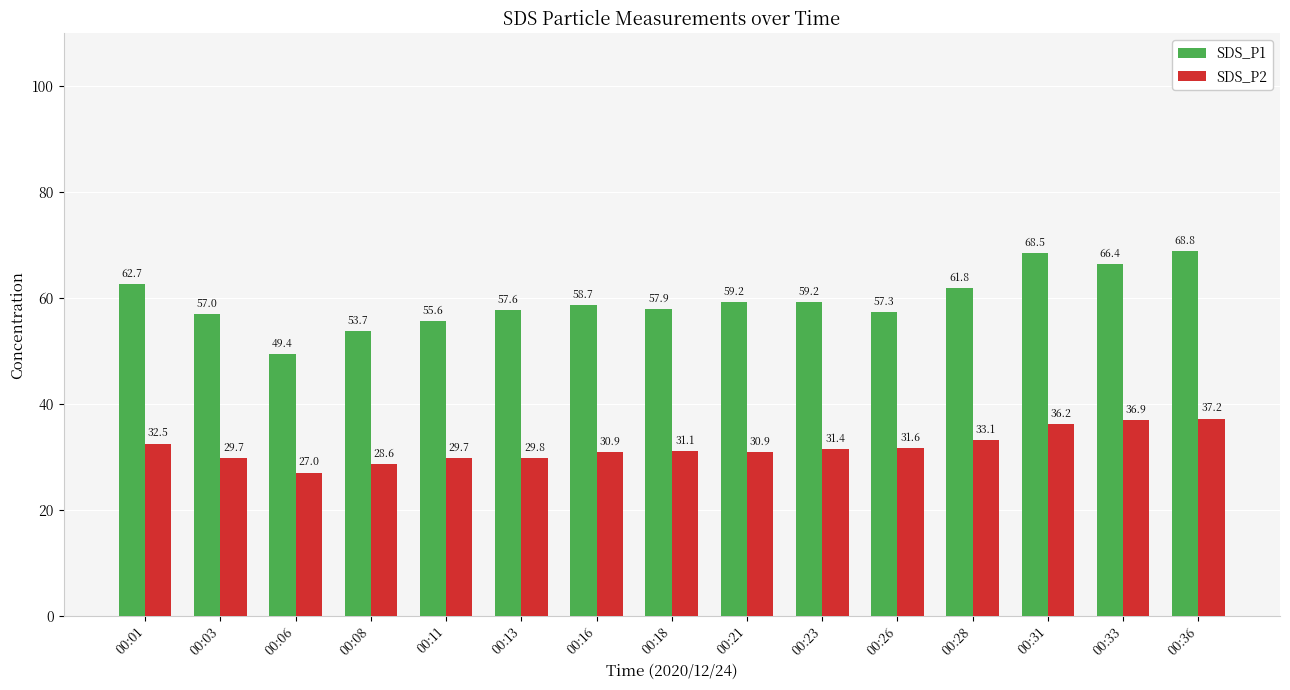

True or false: SDS_P1 has a value of 57.3 at 00:26.

True